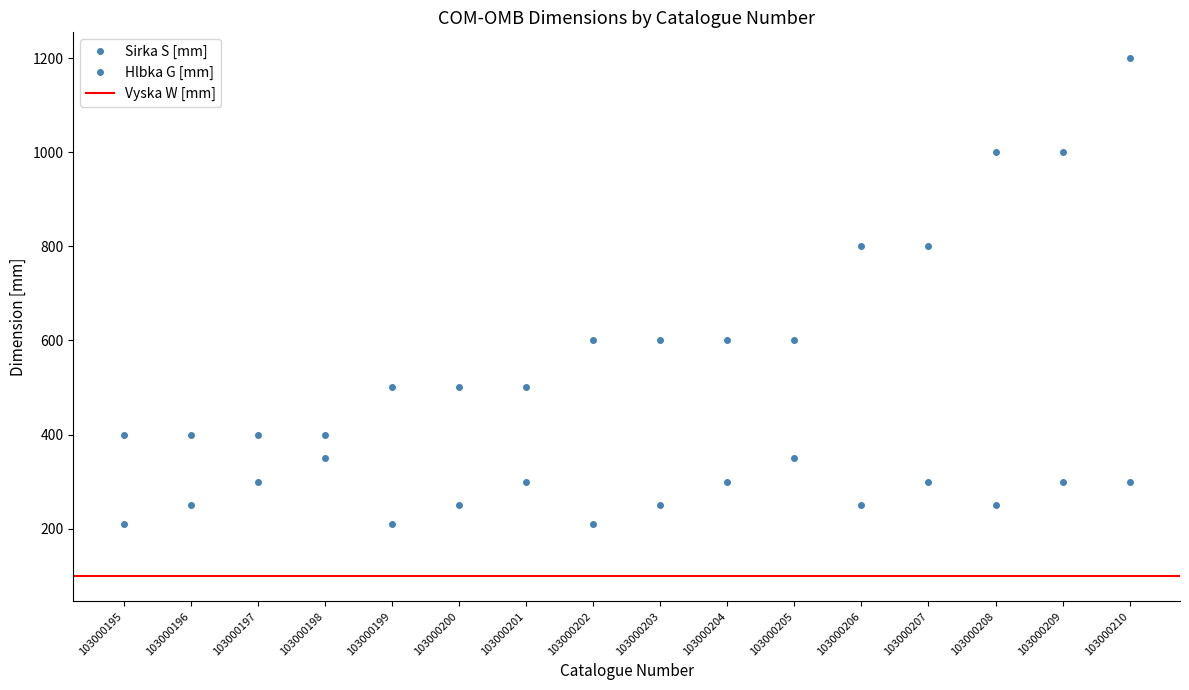

Which label corresponds to the smallest value in the chart?

103000195